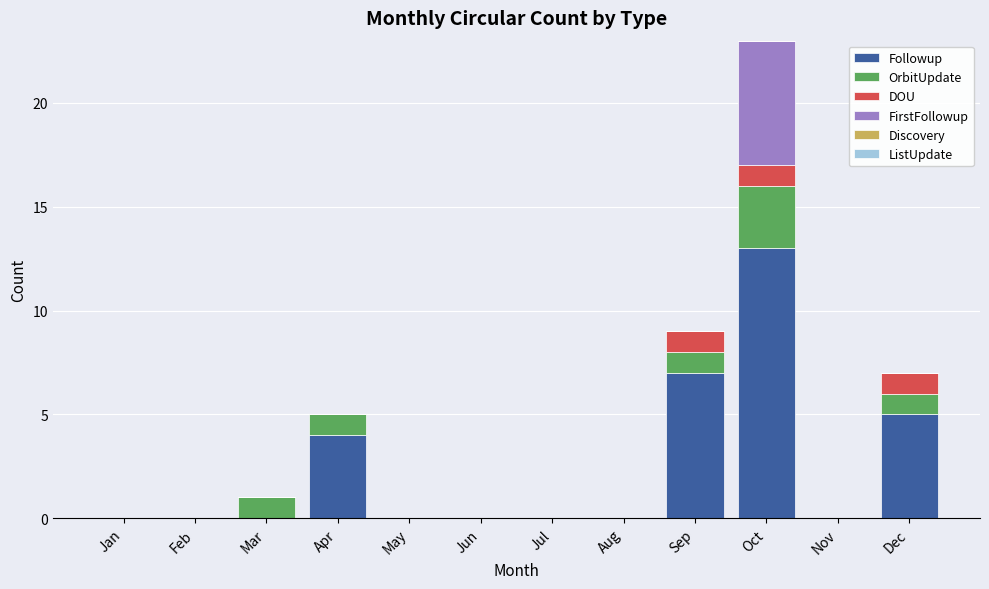

Is it true that Followup equals 17 at Oct?

False